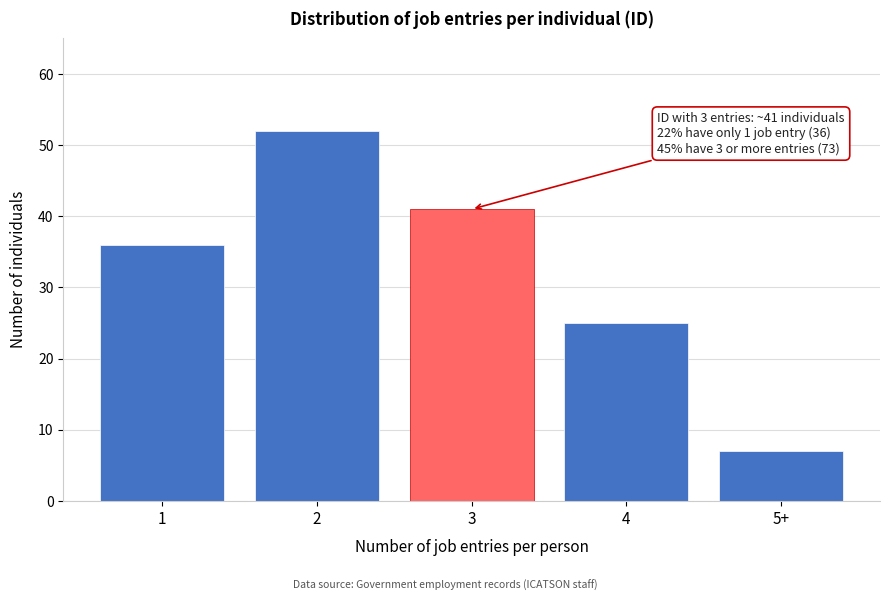

Reading right to left, extract all data points from this chart.

7	25	41	52	36